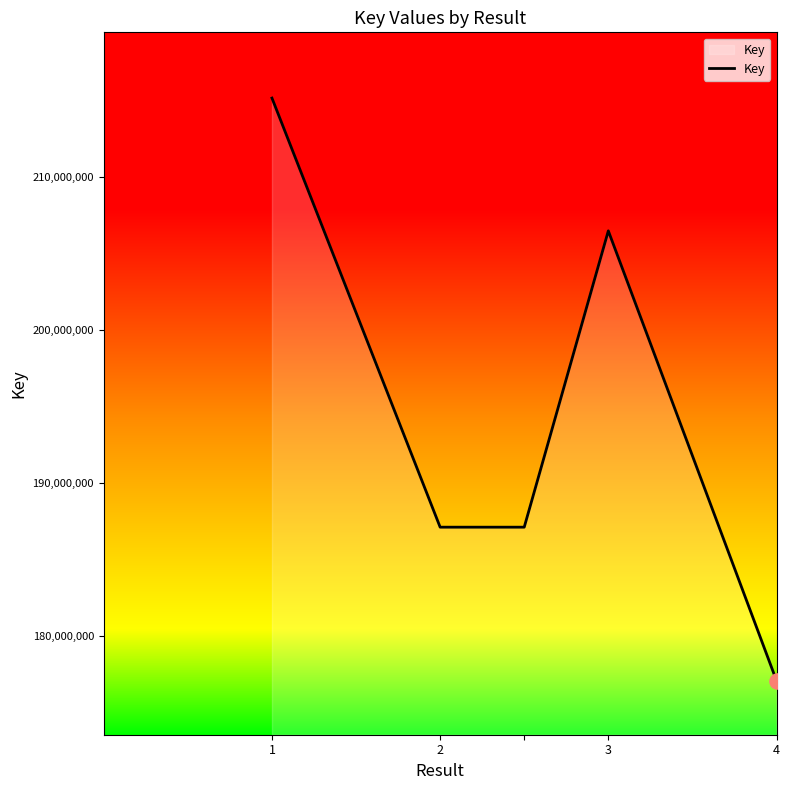

What is the sum of all values?

972940335